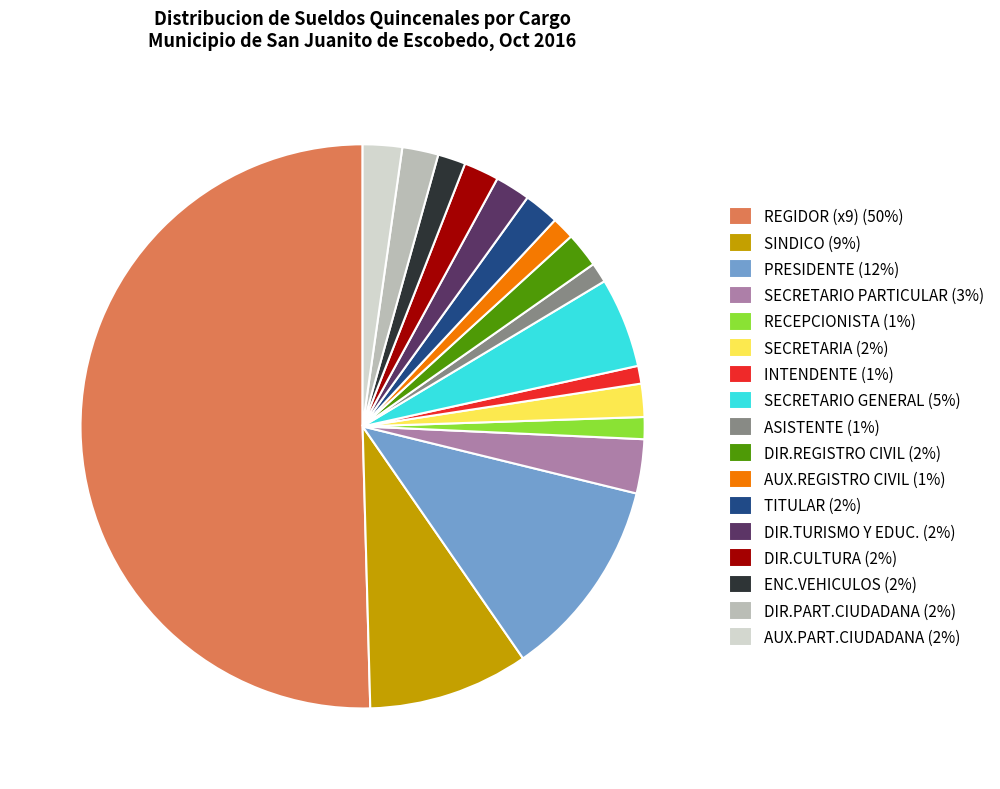

Is the sum of SECRETARIA (2%) and SECRETARIO GENERAL (5%) greater than half?

No